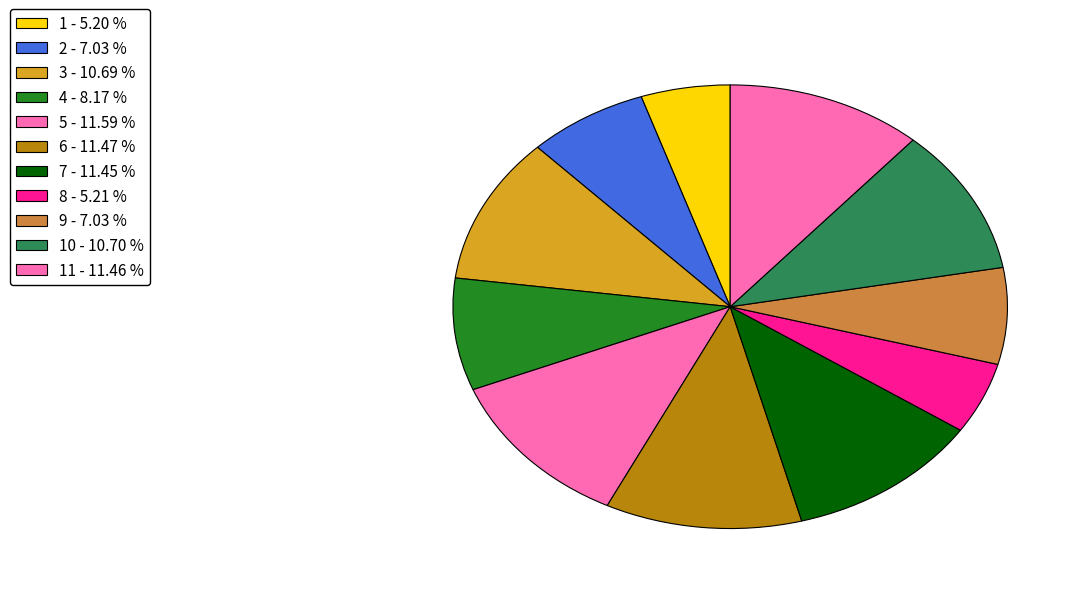

How many slices are in this pie chart?

11